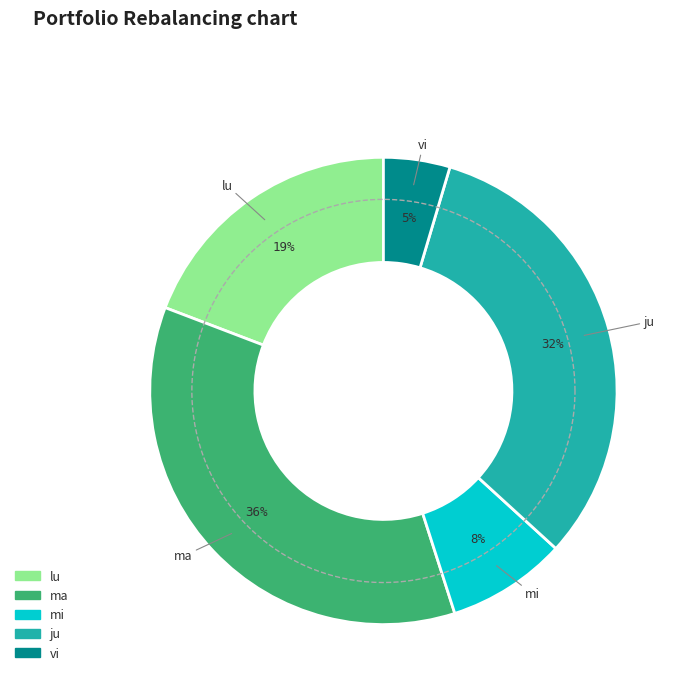

What is the smallest slice in the pie chart?

vi